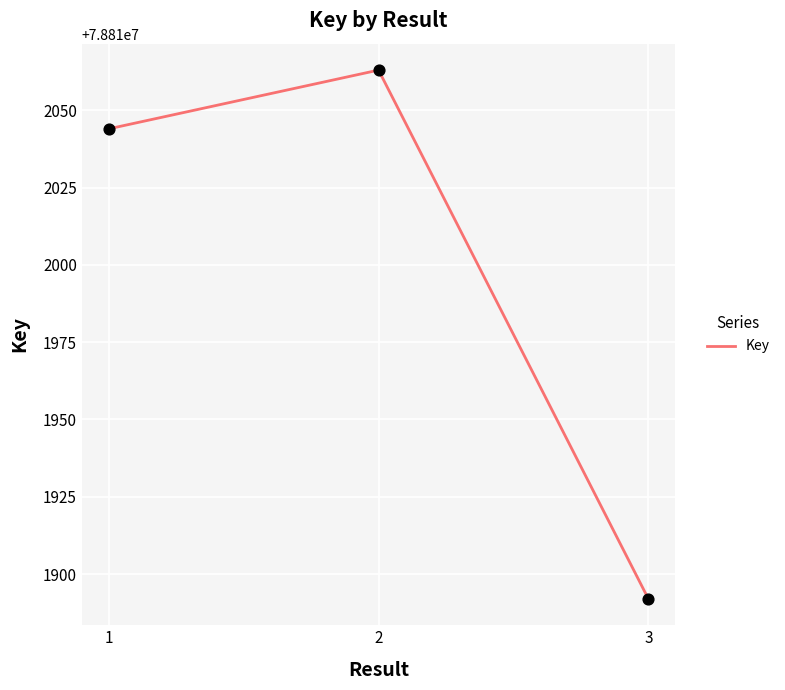

Approximately how many times larger is the value at 1 compared to 2?

1.0